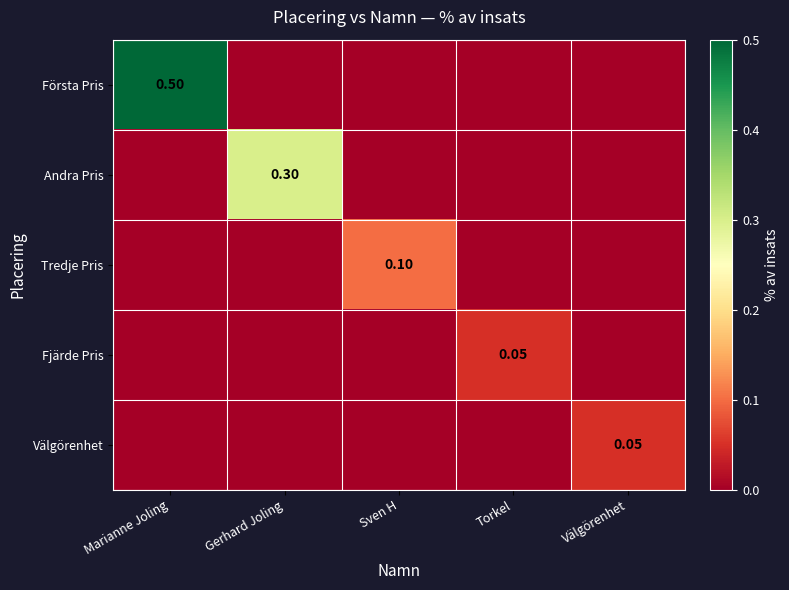

At Torkel, list the series in order from smallest to largest.

Första Pris, Andra Pris, Tredje Pris, Välgörenhet, Fjärde Pris